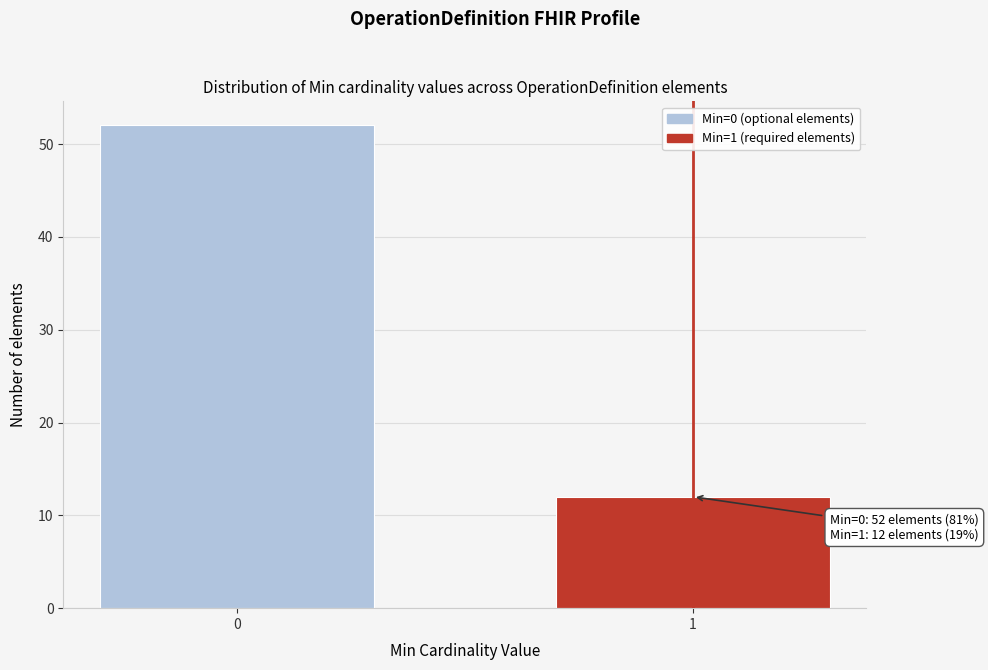

Reading left to right, transcribe all the data shown in this chart.

0=52	1=12